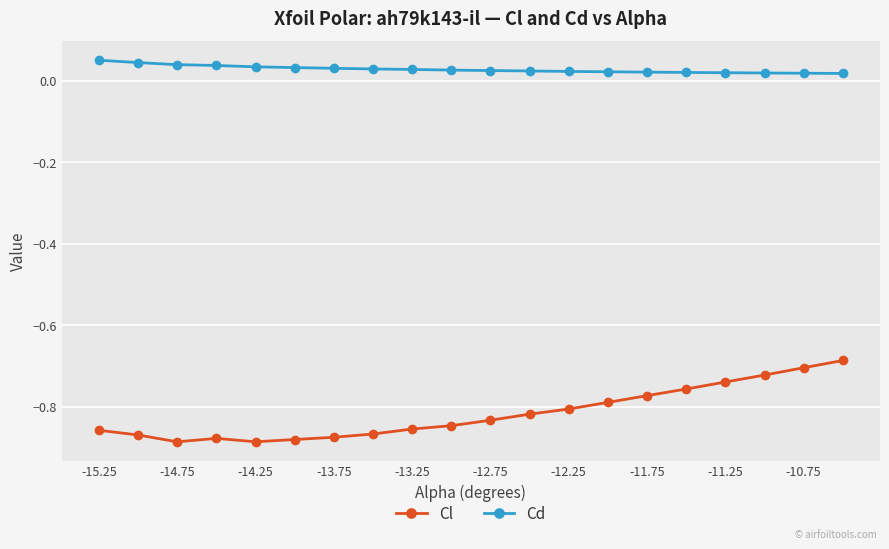

At how many categories does at least one series exceed 0?

20